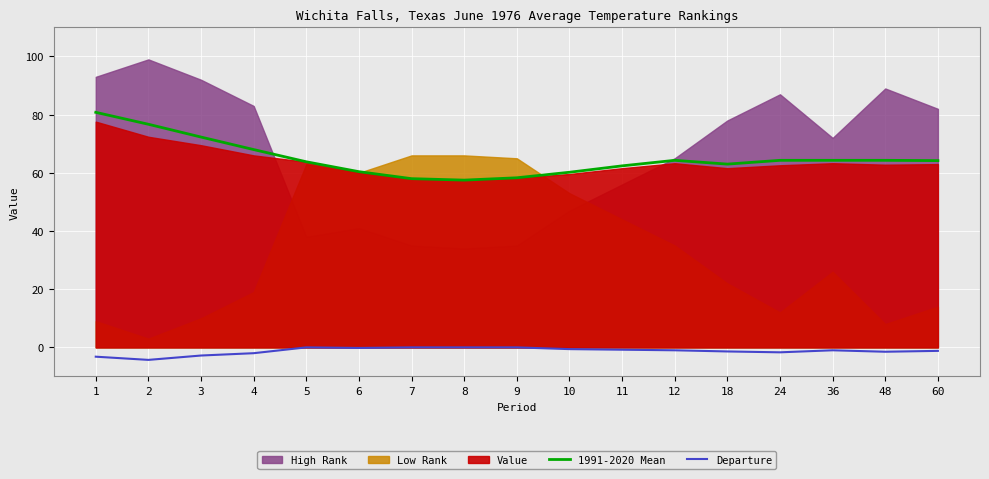

True or false: 1991-2020 Mean has more than 0 points higher than both neighbors.

True